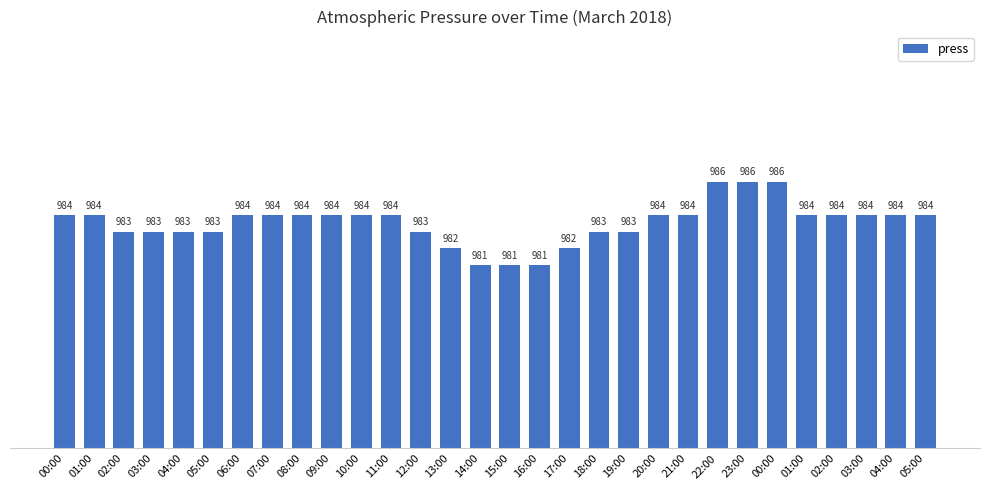

Are the bars horizontal?

No